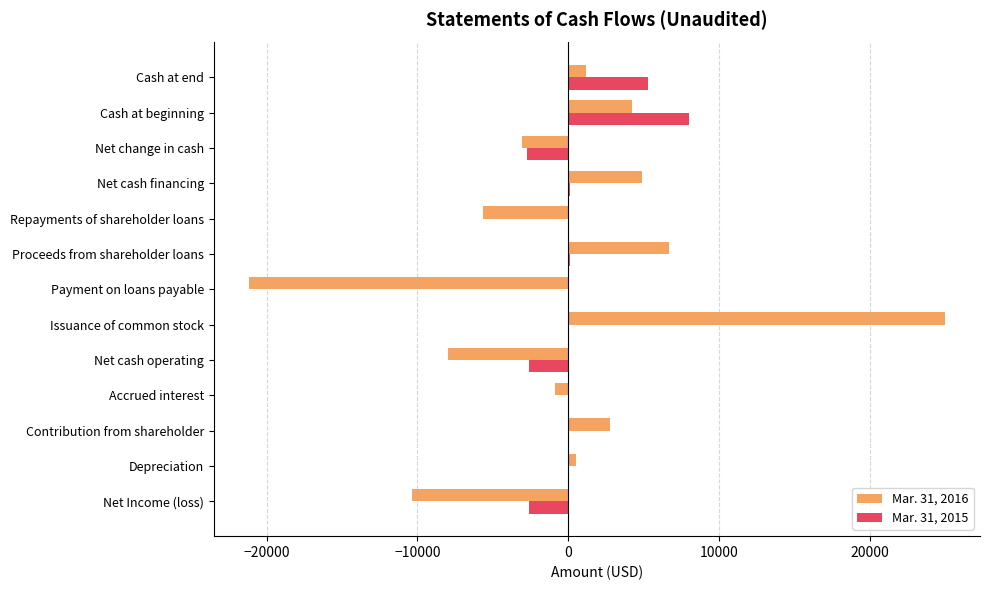

Which category has the highest value across all series?

Issuance of common stock